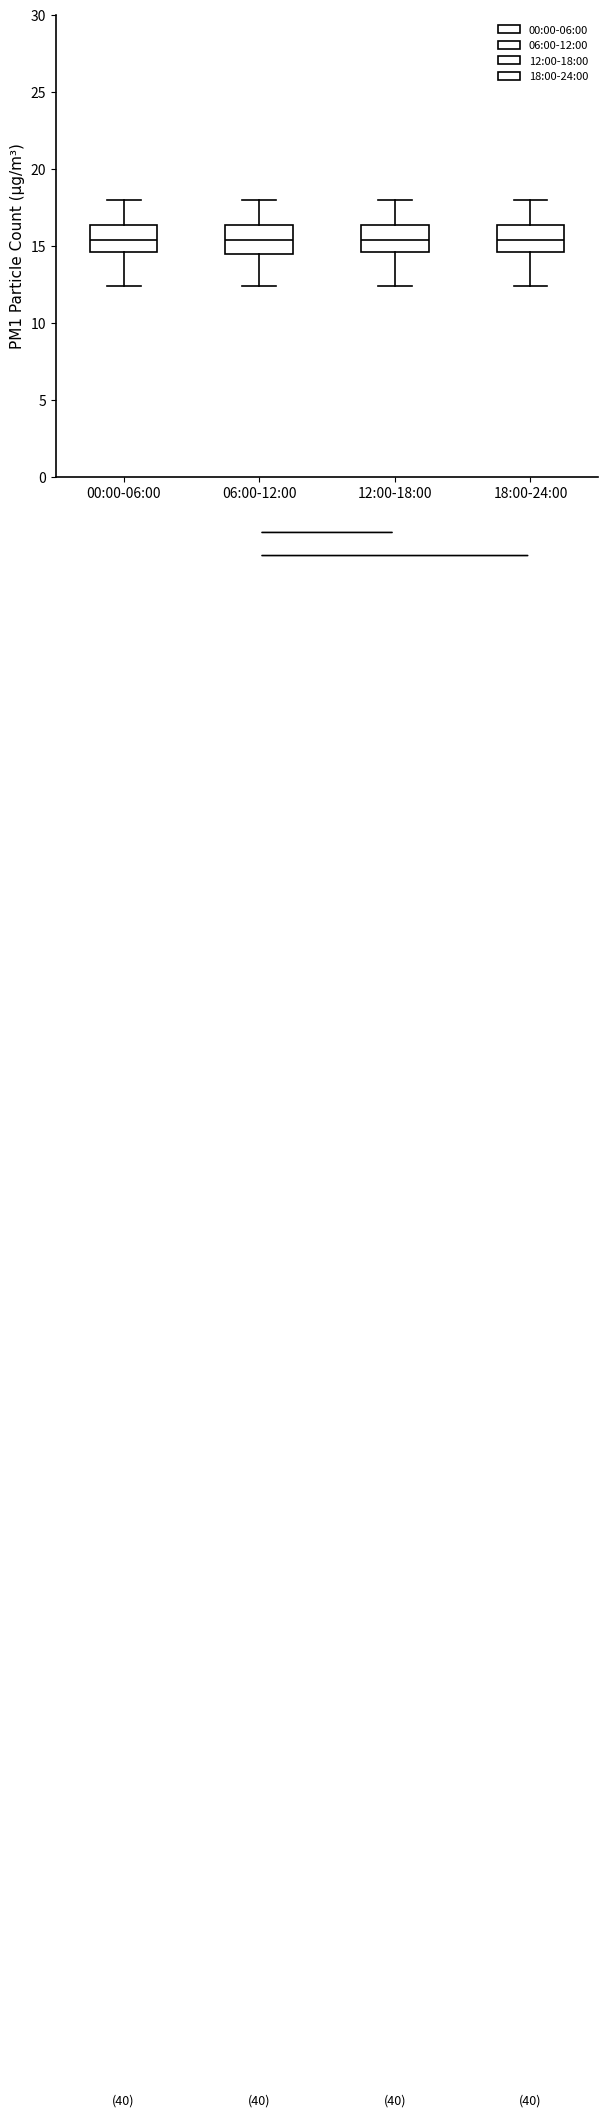

Reading left to right, transcribe this box plot: for each box, give where its median line is, the range the box spans, and where its two whiskers end, as read against the y-axis. The values are not printed on the chart, so give them approximately, as read against the axis.

00:00-06:00: median 15.5, box 14.5 to 16.5, whiskers 12.5 to 18.0
06:00-12:00: median 15.5, box 14.5 to 16.5, whiskers 12.5 to 18.0
12:00-18:00: median 15.5, box 14.5 to 16.5, whiskers 12.5 to 18.0
18:00-24:00: median 15.5, box 14.5 to 16.5, whiskers 12.5 to 18.0